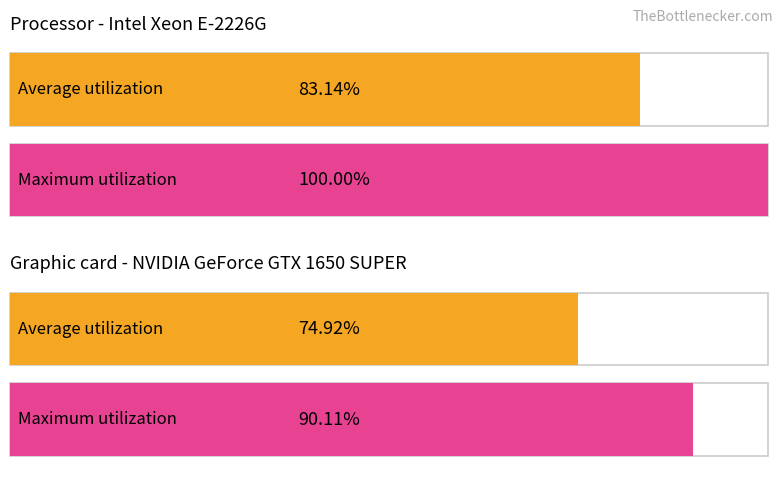

True or false: Average utilization has a value of 5.6 at 5.

False